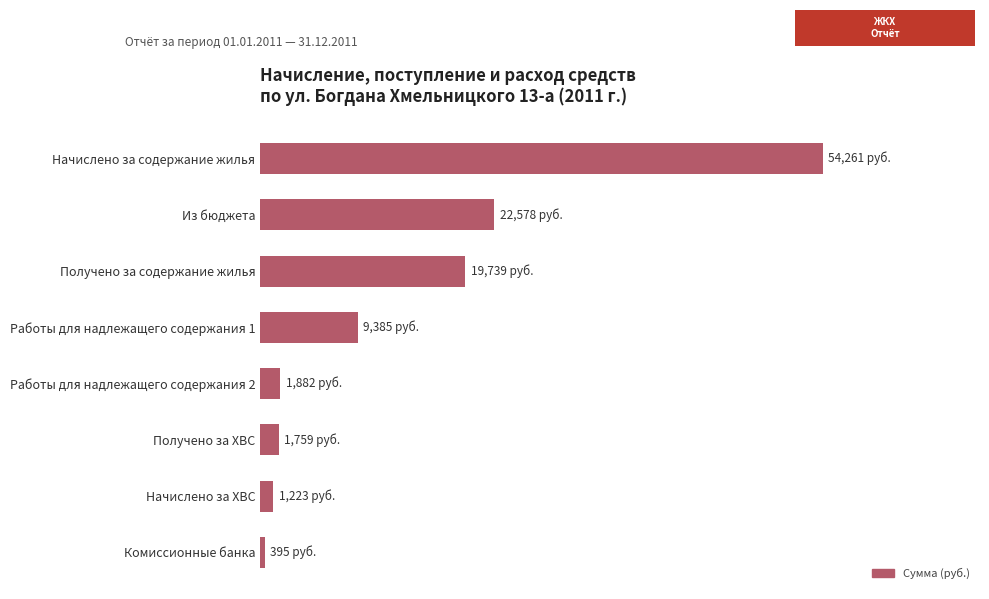

Does the chart contain any negative values?

No